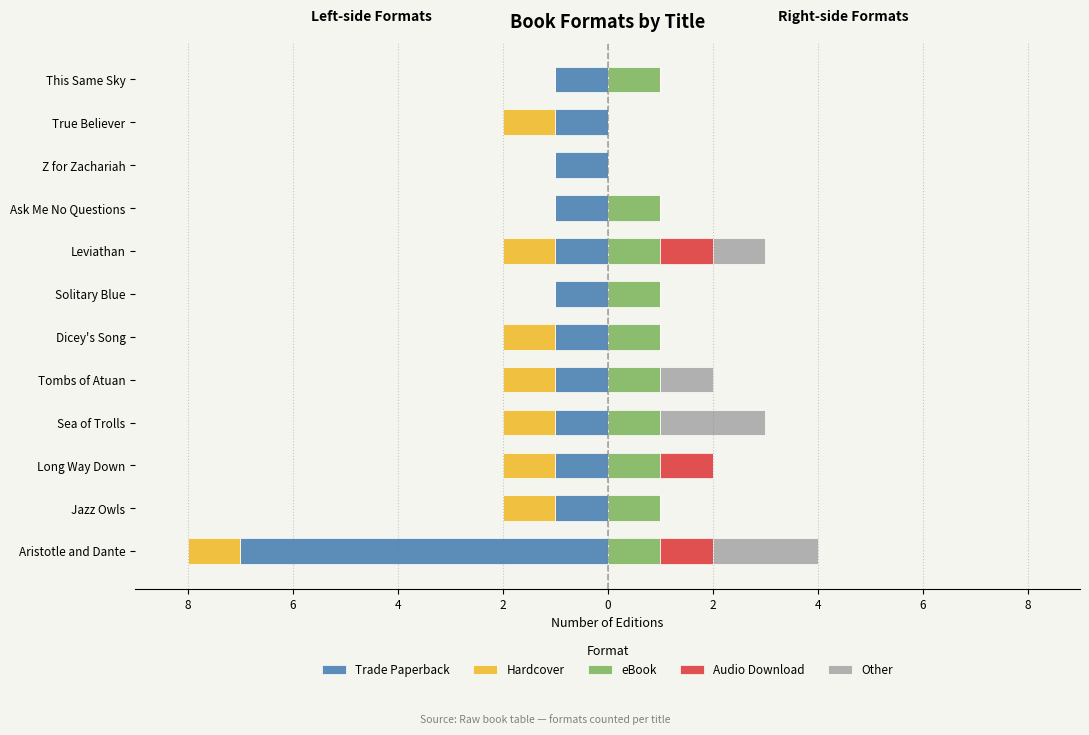

How many Audio Download values are between 0 and 1?

12